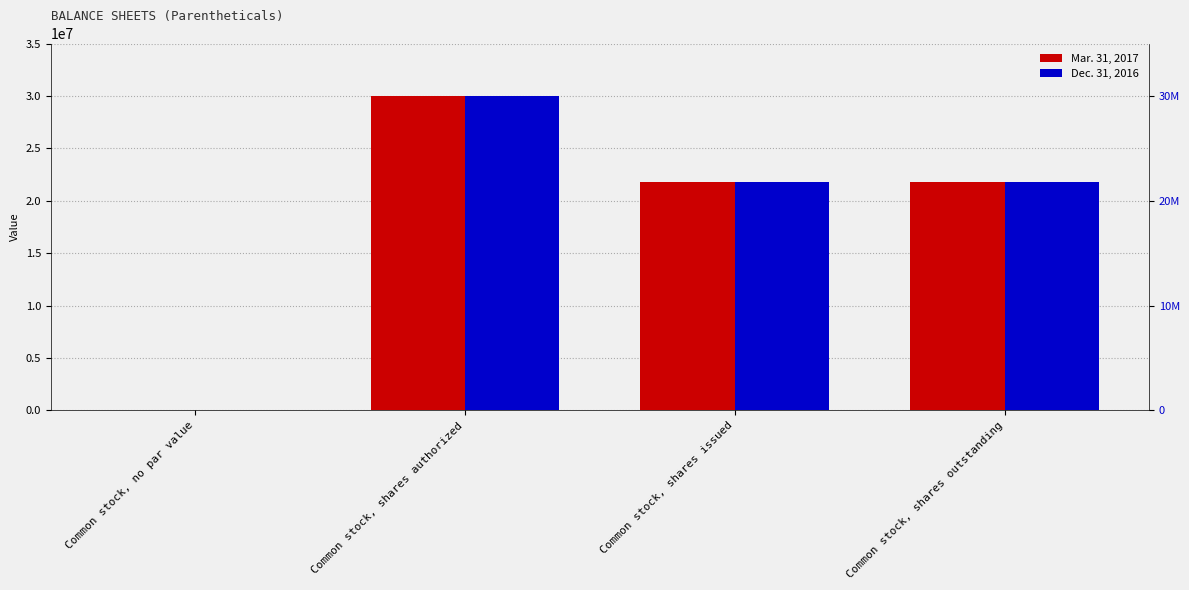

What value does the Dec. 31, 2016 series have at Common stock, shares authorized, to the nearest 10?

30000000